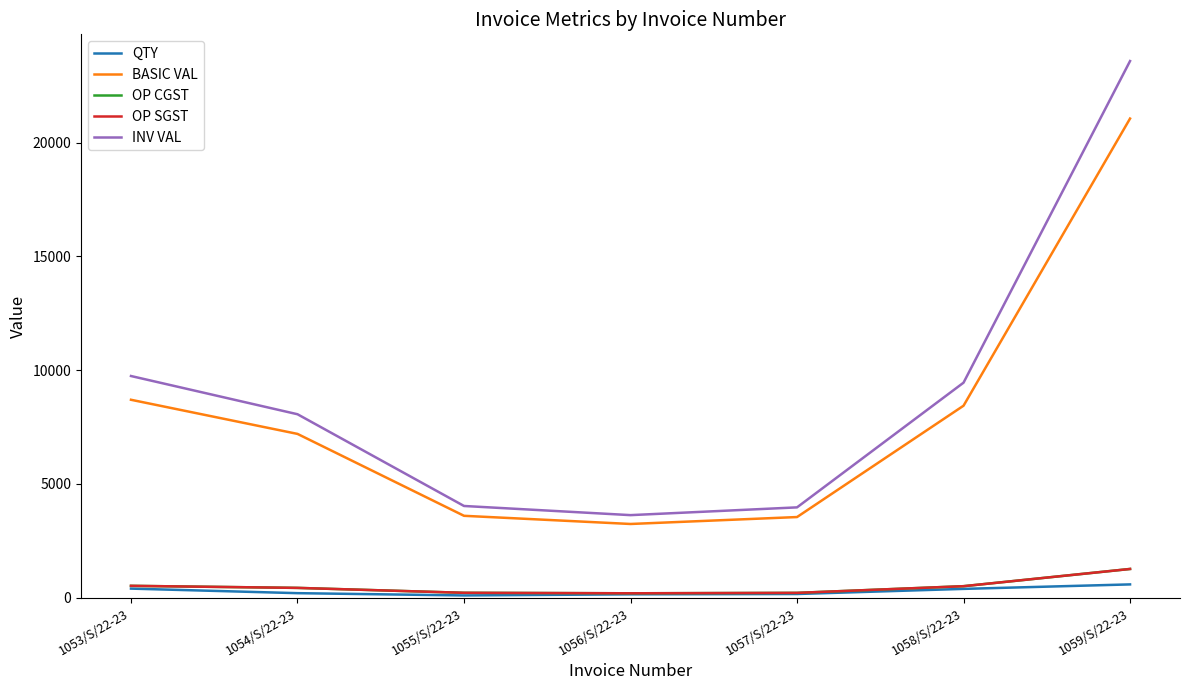

At which label is OP CGST closest to 729?

1053/S/22-23